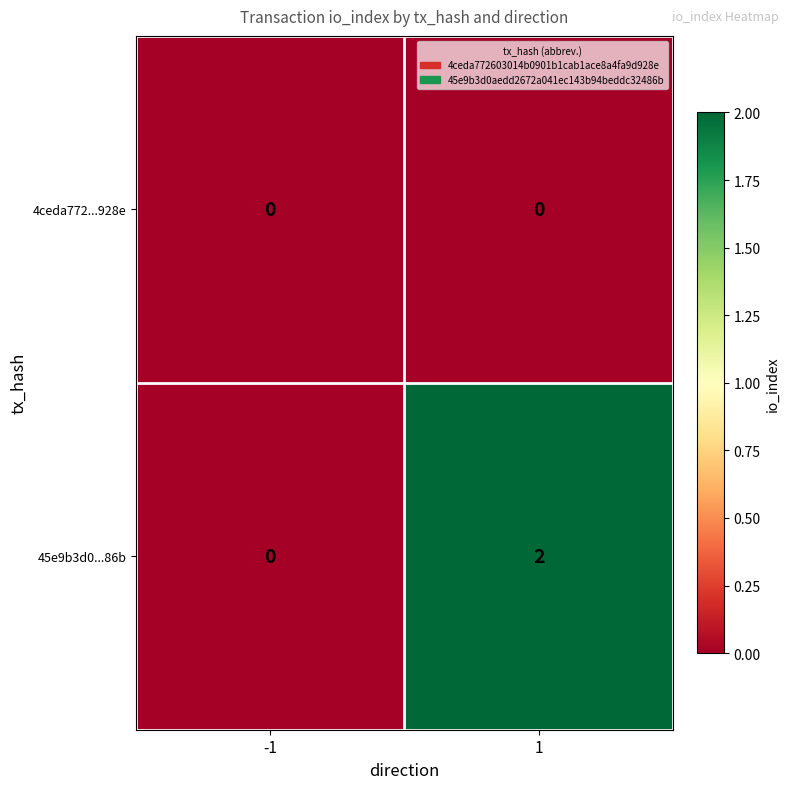

Reading left to right, extract all data points from this chart.

4ceda772...928e: 0	0
45e9b3d0...86b: 0	2